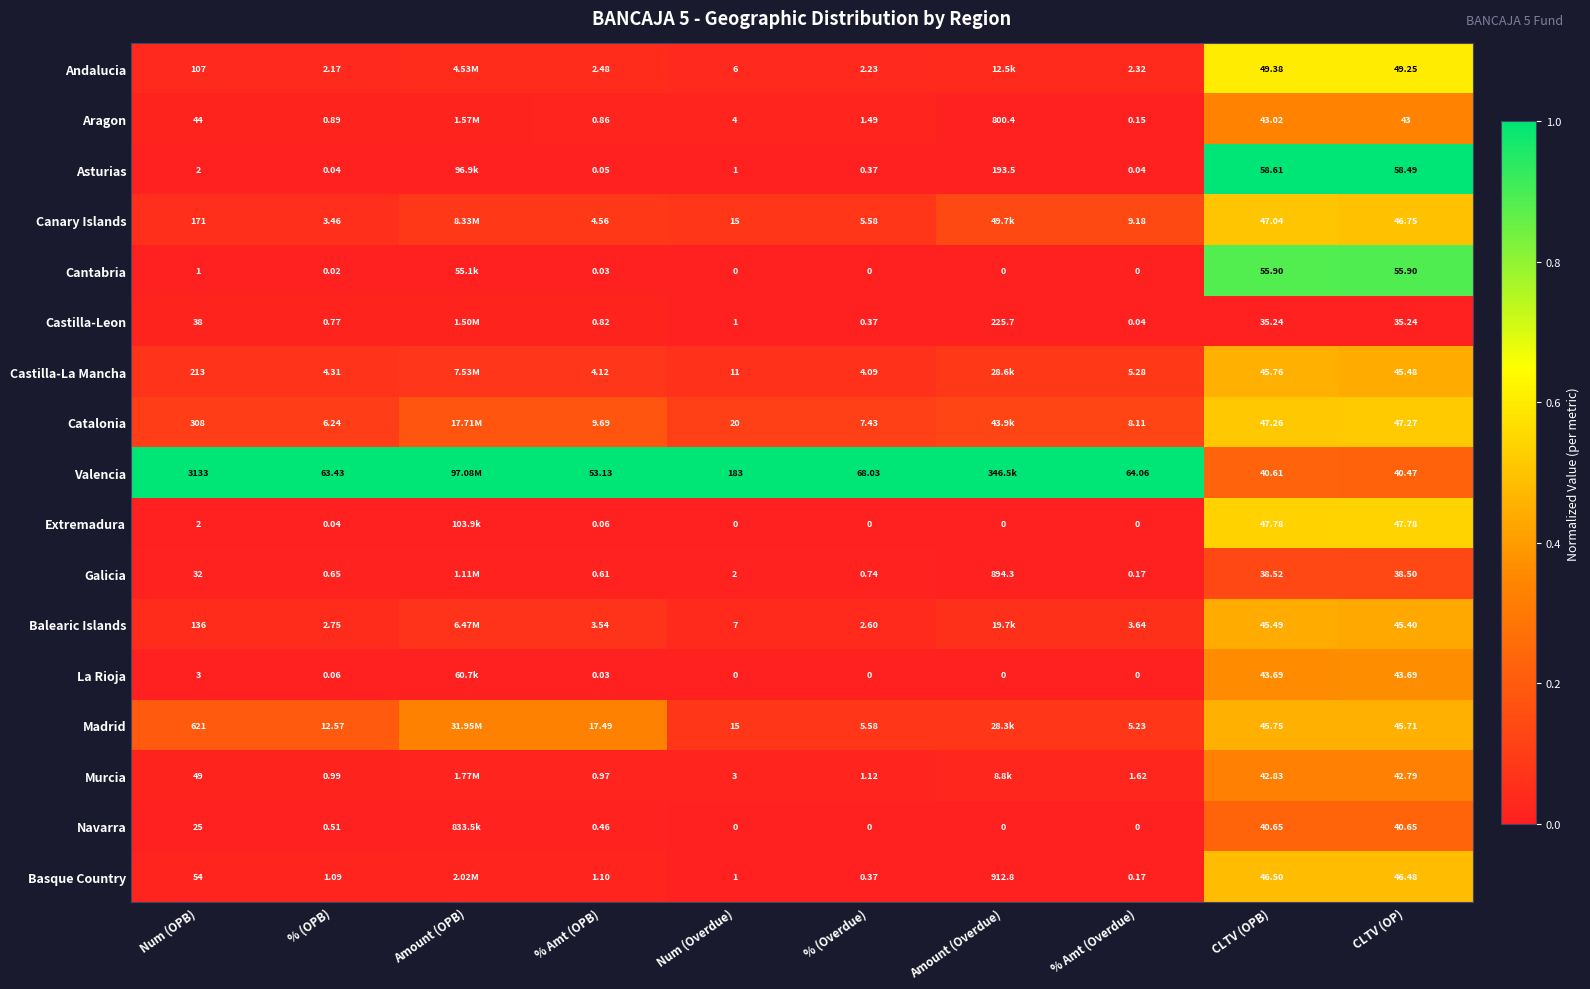

What is the difference between the highest and lowest values at % (Overdue)?

68.0